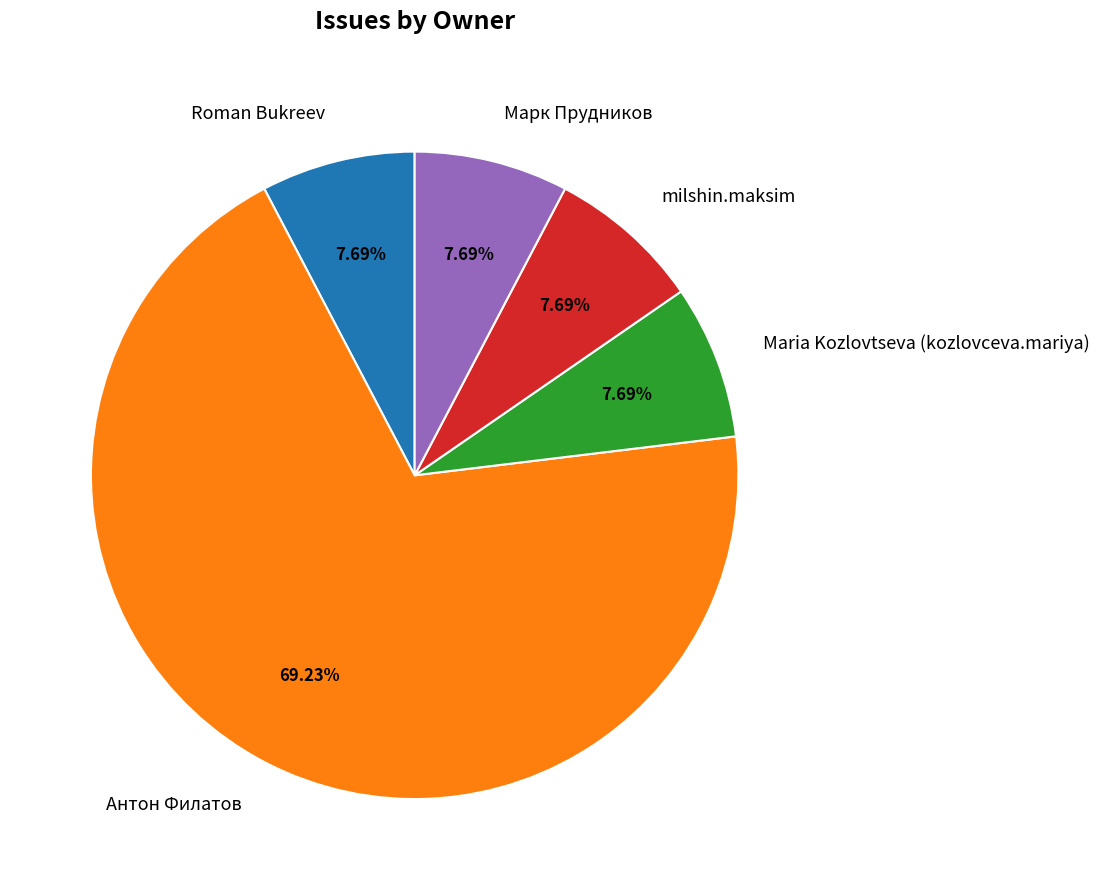

What portion of the pie excludes Maria Kozlovtseva (kozlovceva.mariya)?

92.3%